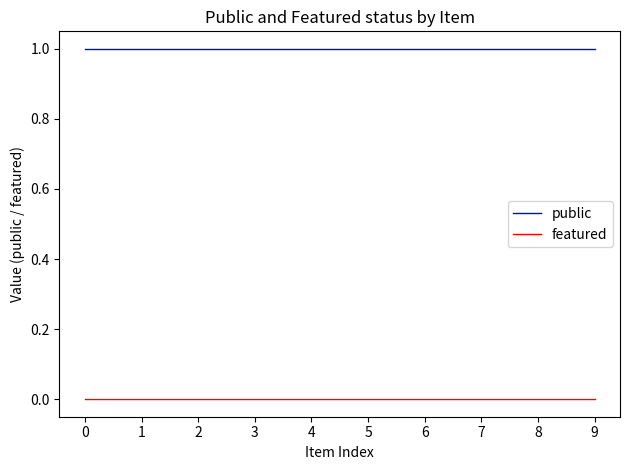

Count the number of data series in this chart.

2